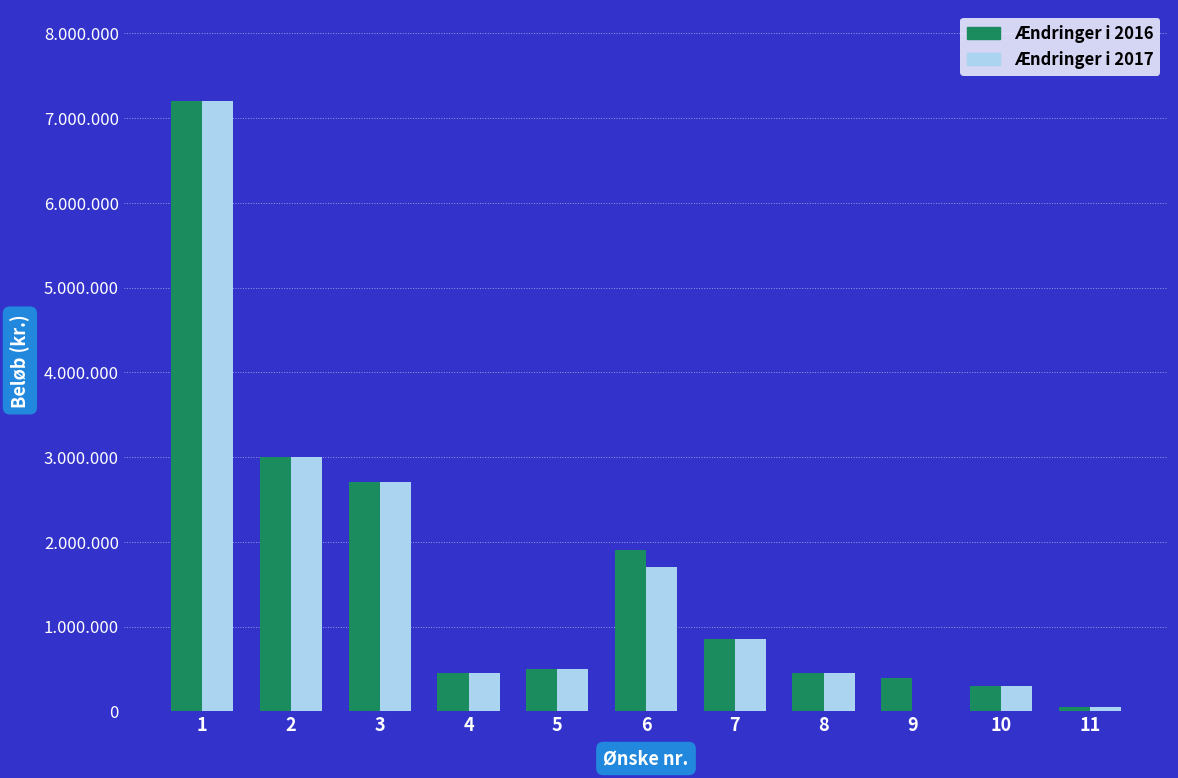

Between 4 and 7, which series saw the biggest shift?

Ændringer i 2016